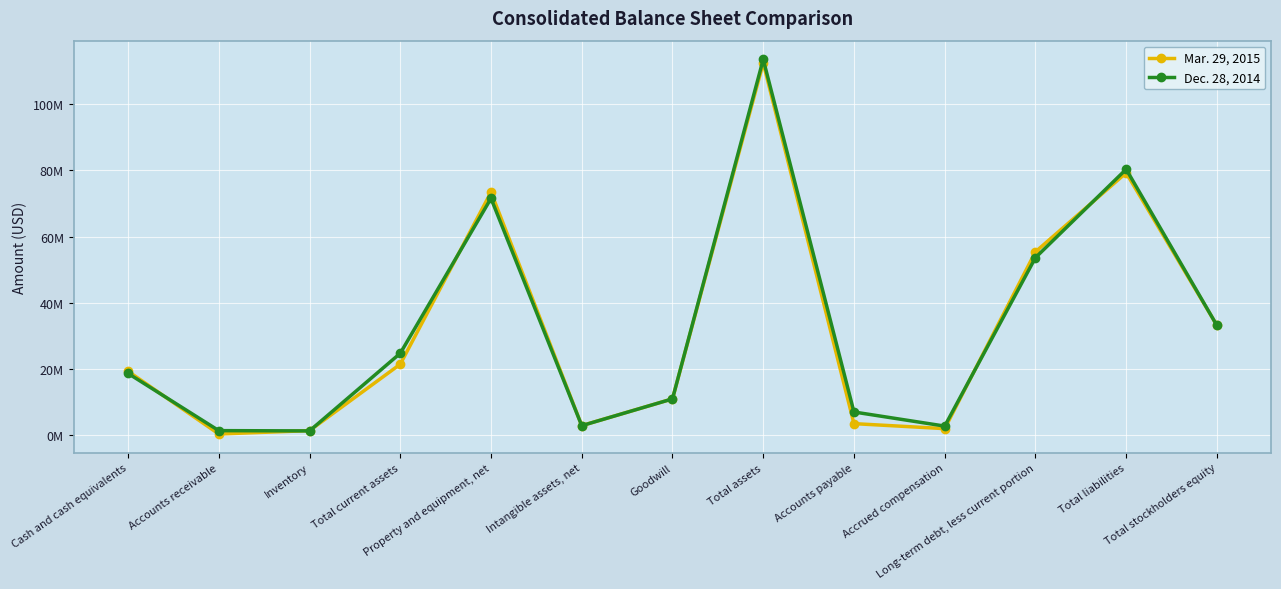

Does the chart display data point markers on the line(s)?

Yes